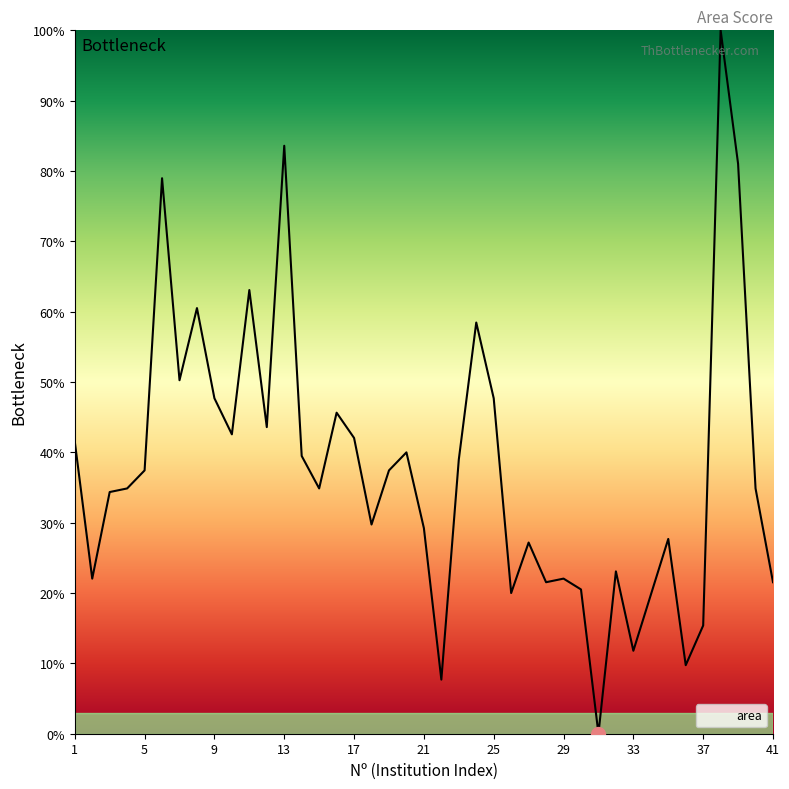

What is the difference between the maximum and minimum values?

100.0